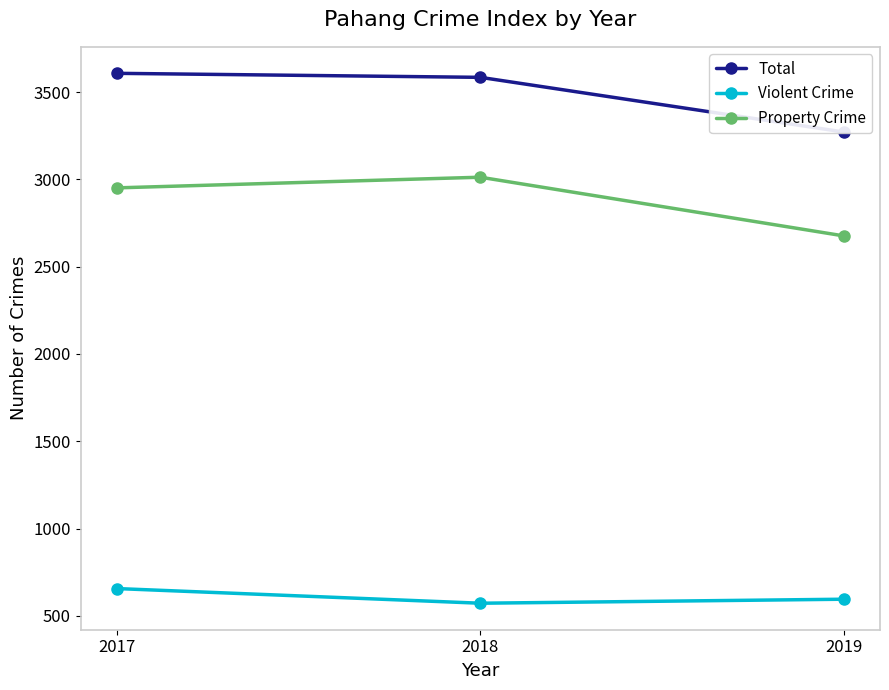

What is the total value across all series at 2018?

7168